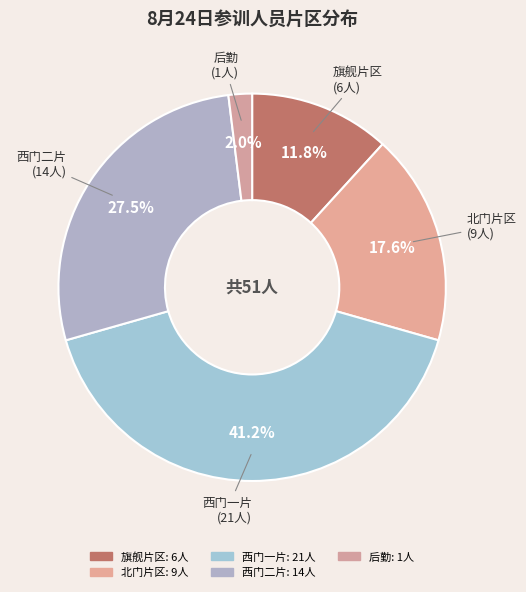

Is it true that 旗舰片区 is 12% of the pie?

True